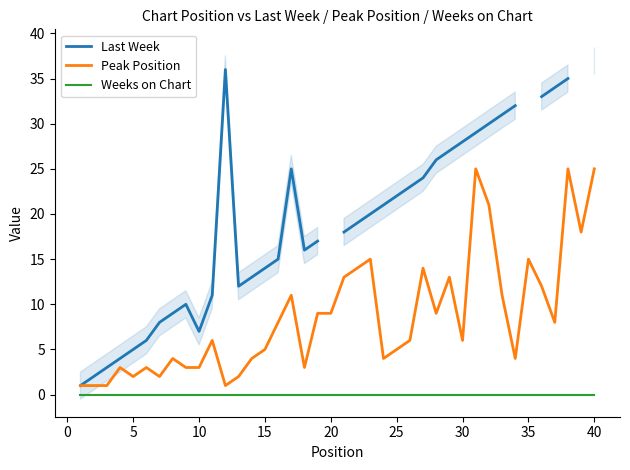

True or false: Weeks on Chart and Peak Position intersect in this chart.

False